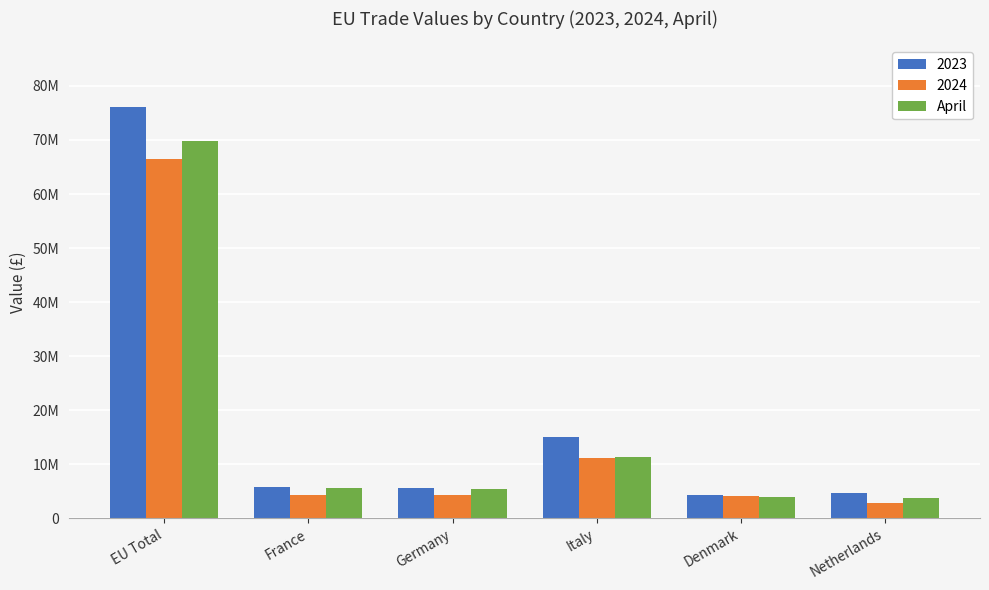

Does the chart contain stacked bars?

No